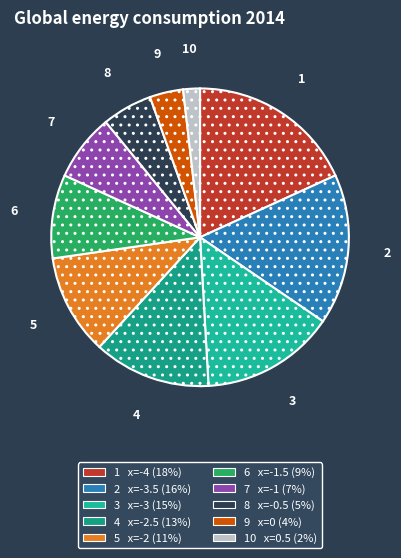

How many slices are in this pie chart?

10